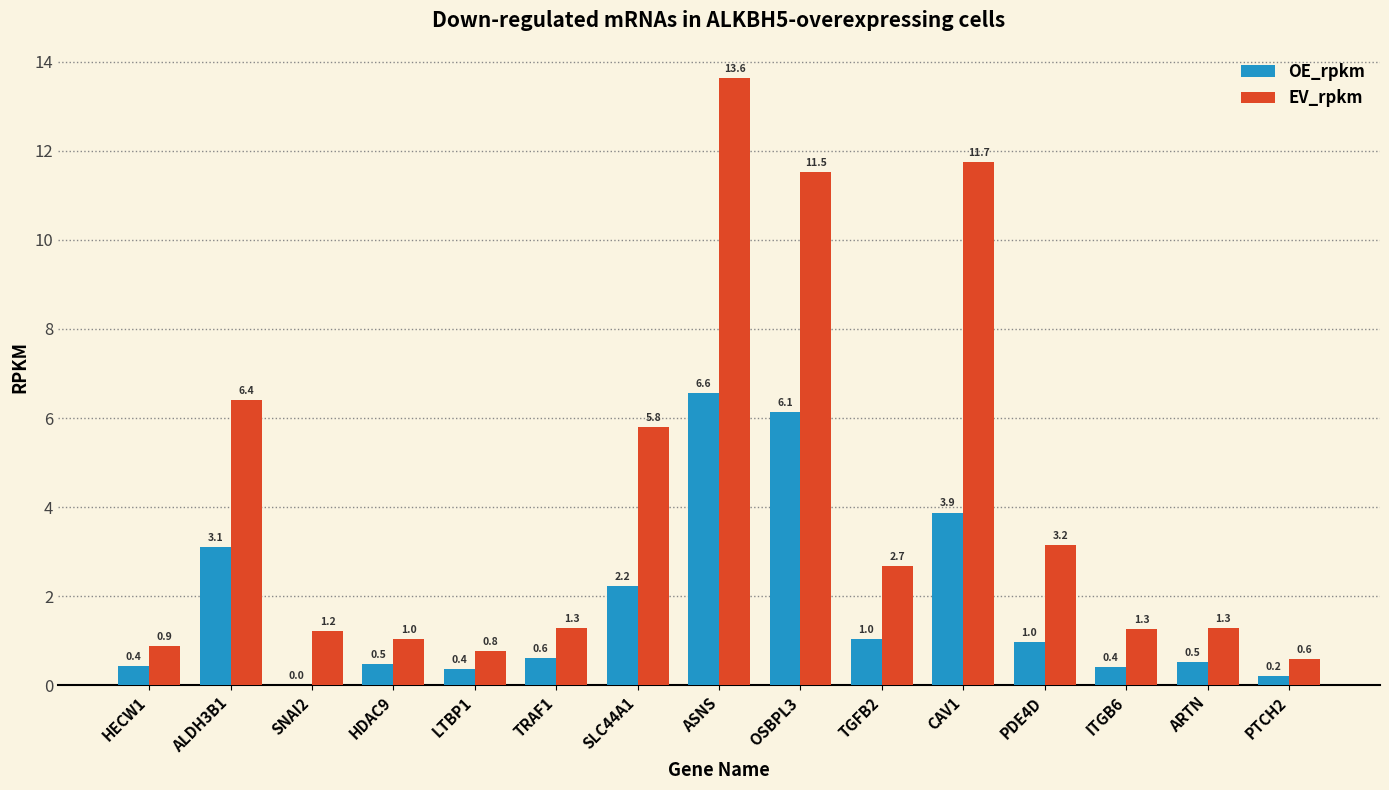

Between OSBPL3 and PTCH2, which series saw the biggest shift?

EV_rpkm